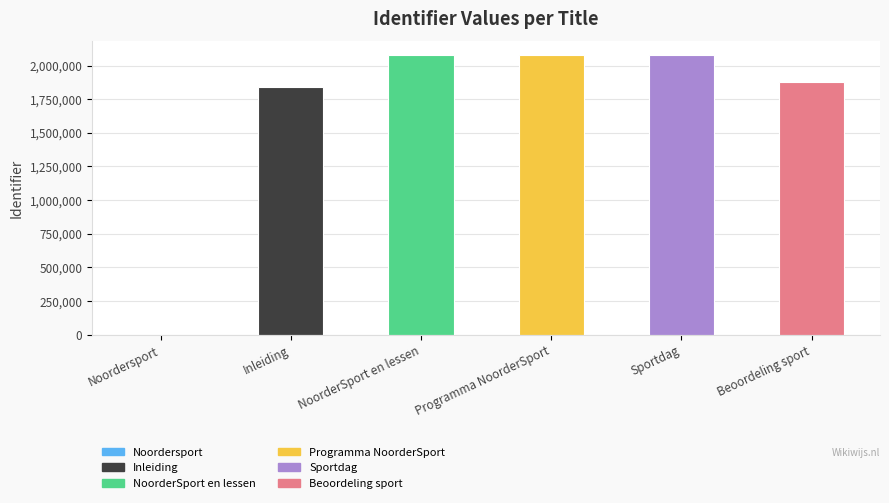

What is the difference between the maximum and second lowest values?

233645